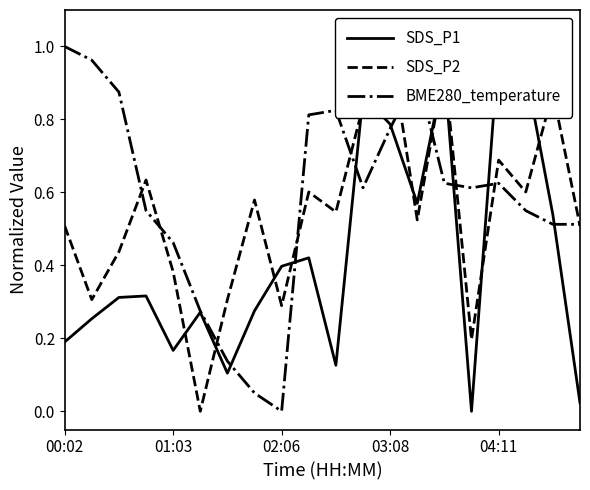

Is it true that SDS_P2 equals 1.0 at 9?

False